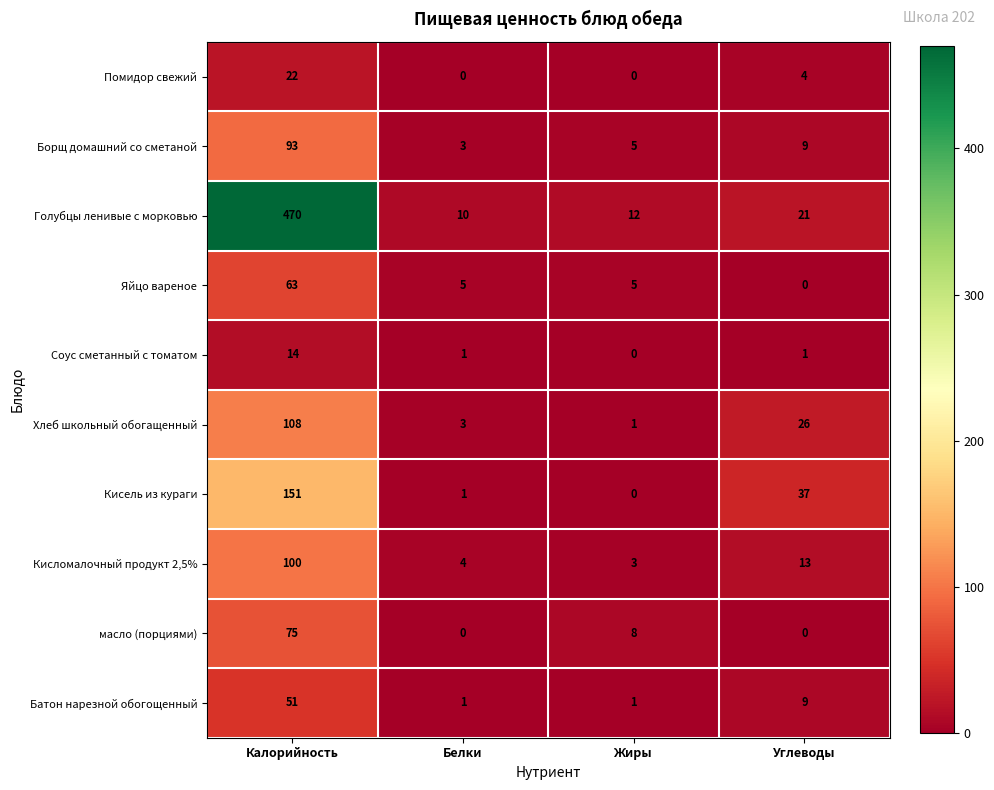

What is the spread (max minus min) of values at Белки?

10